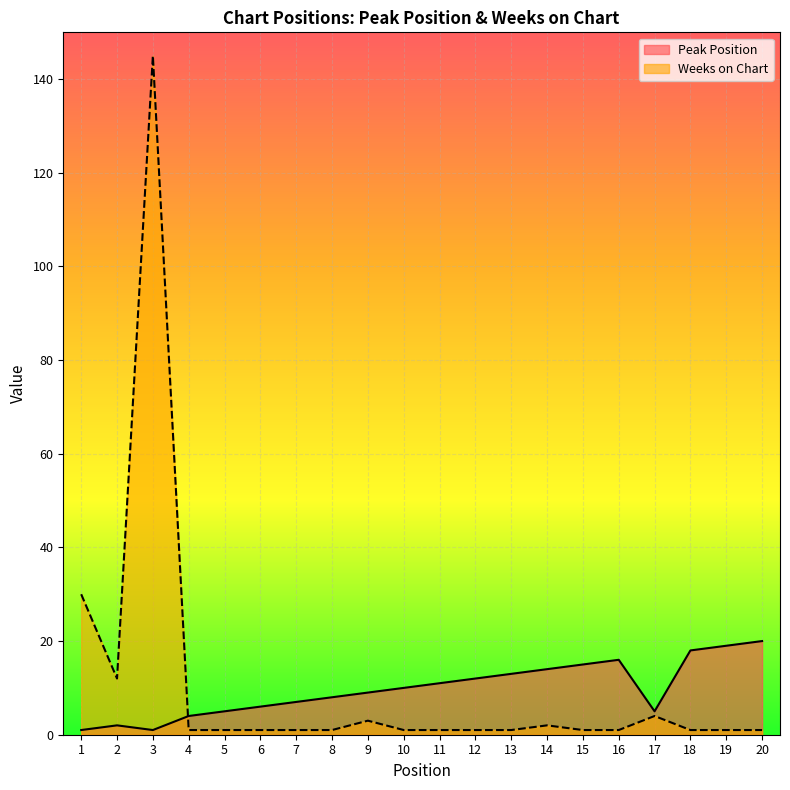

At how many categories does at least one series exceed 128?

1